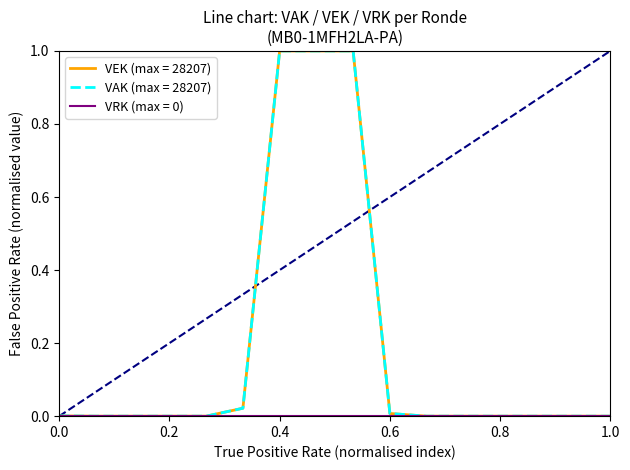

Does the chart display data point markers on the line(s)?

No